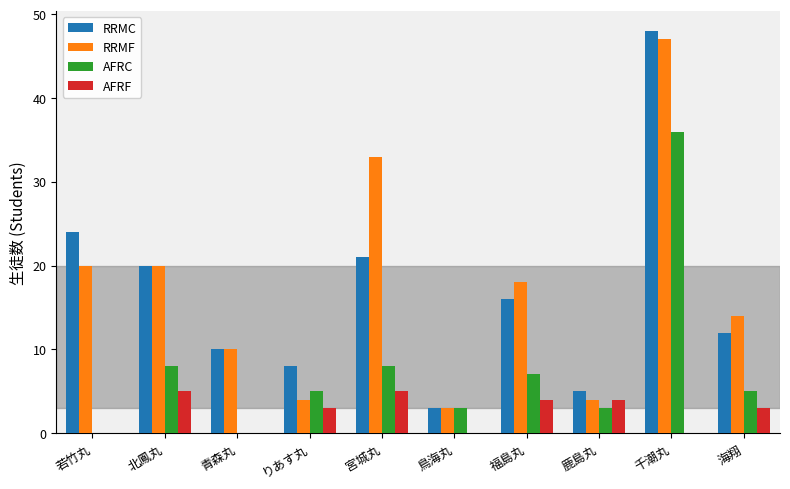

How many data points does each series have?

10